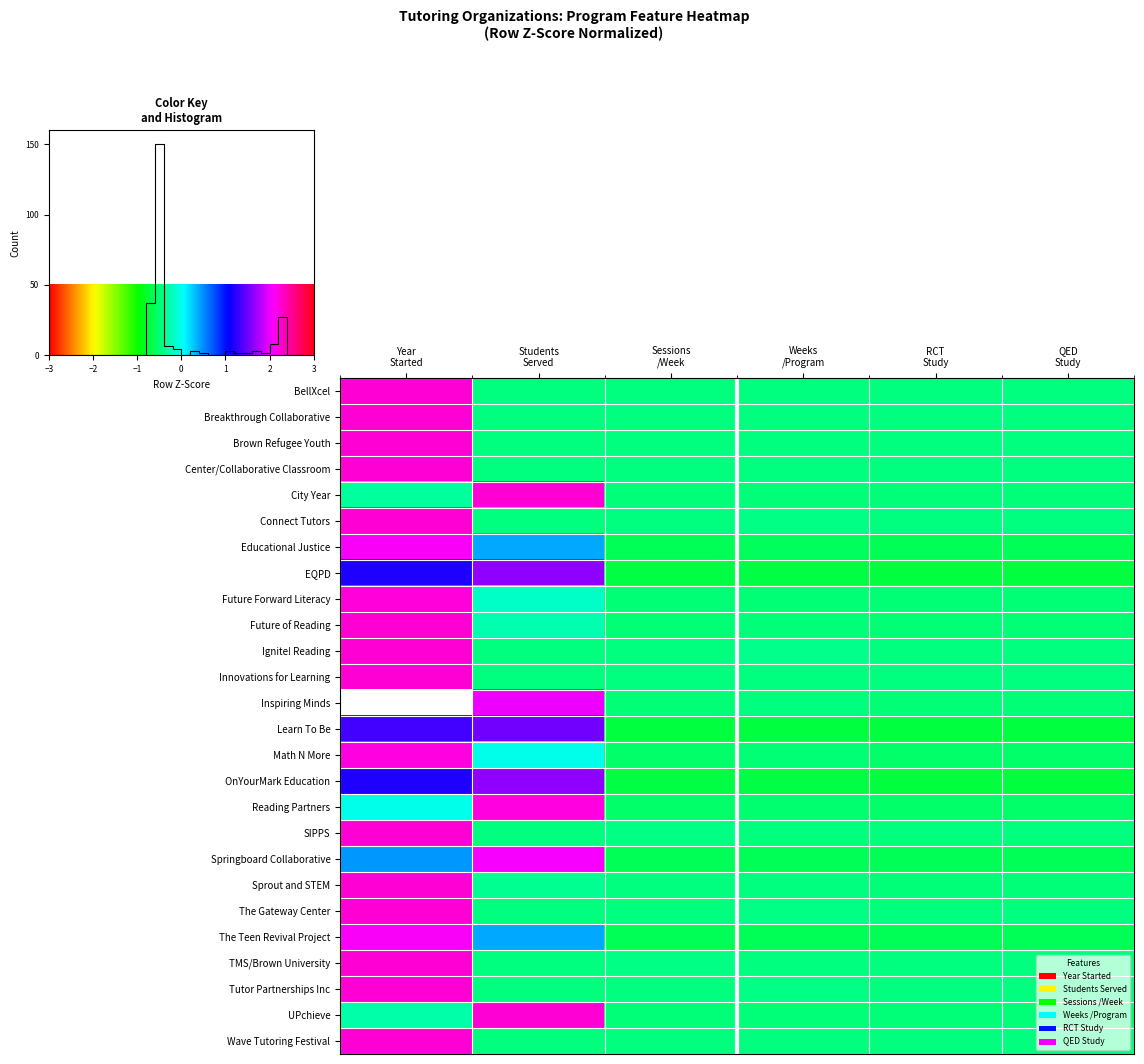

How many data points in Center for Collaborative Classroom are above 0?

1